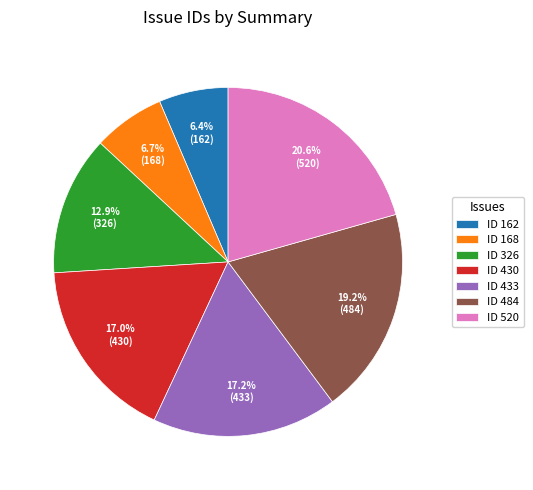

What is the largest slice in the pie chart?

ID 520